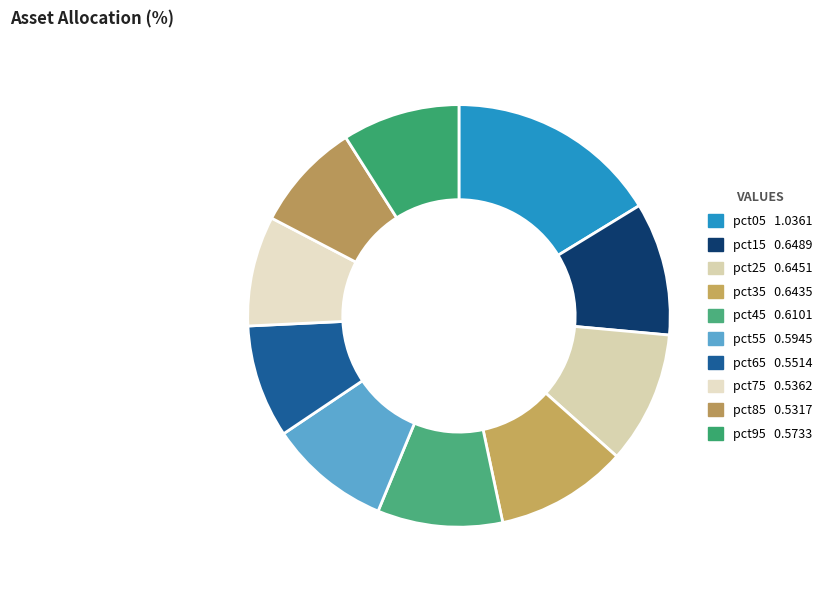

How many slices are in this pie chart?

10